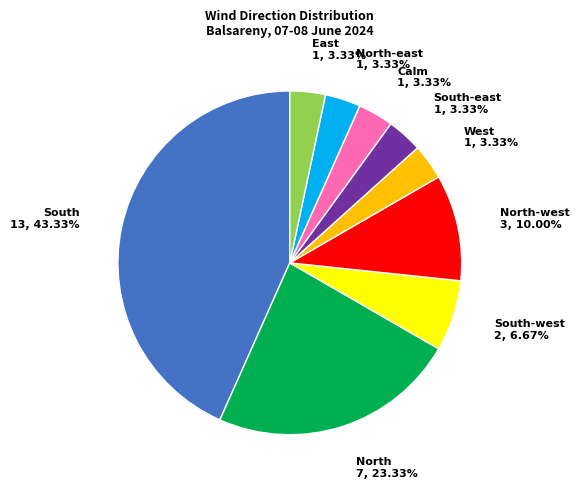

Does any single category account for the majority?

No